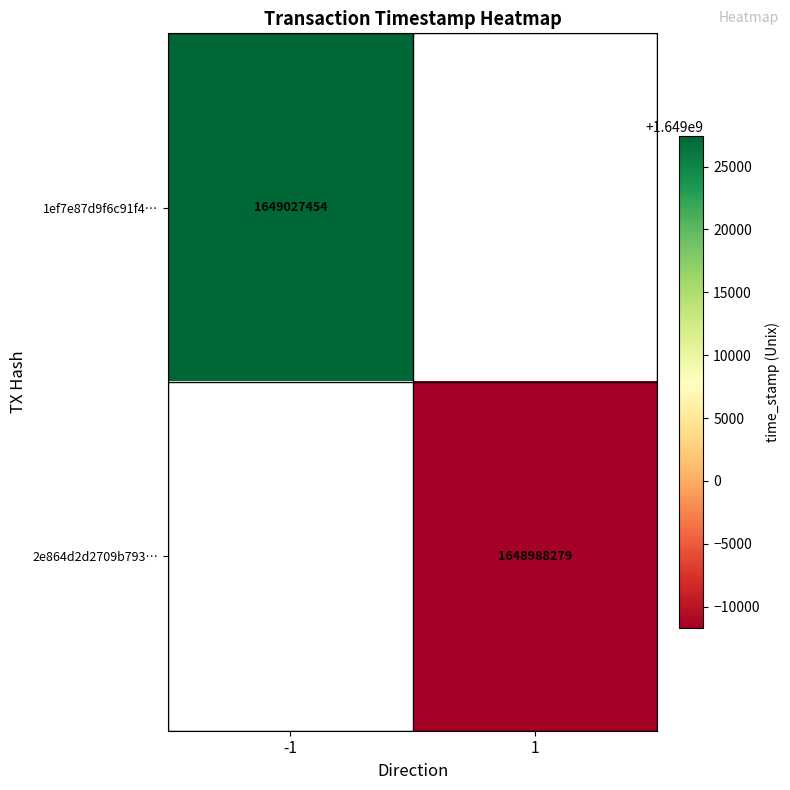

The 2e864d2d2709b793… series shows 1089468841 at 1. True or false?

False